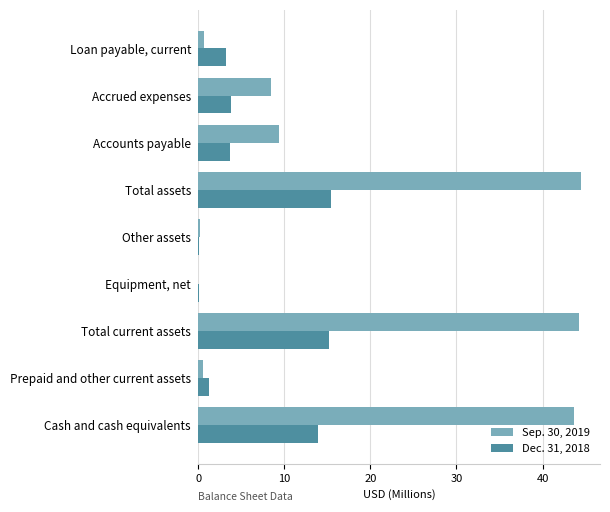

What is the sum of all Sep. 30, 2019 values?

151.6